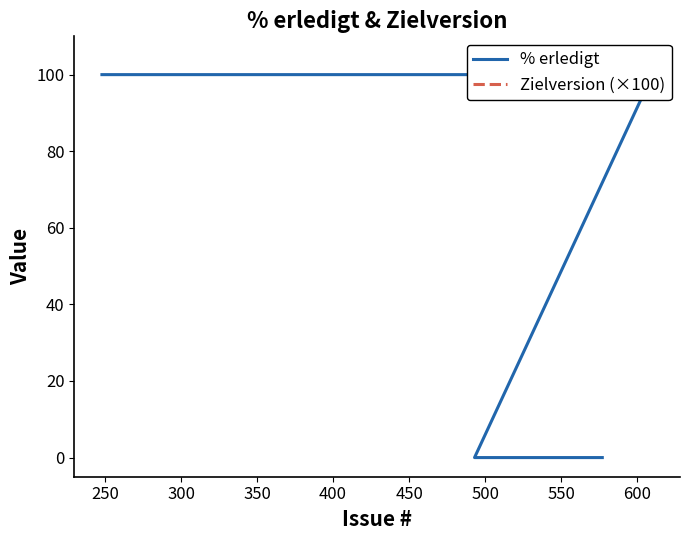

What is the greatest value displayed?

140